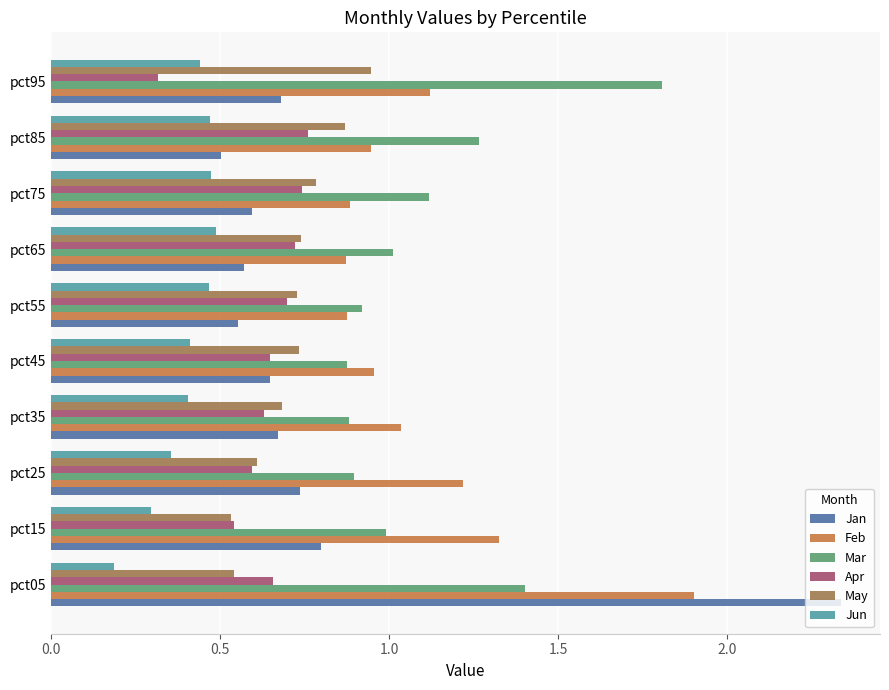

The Jan series shows 0.3 at pct85. True or false?

False